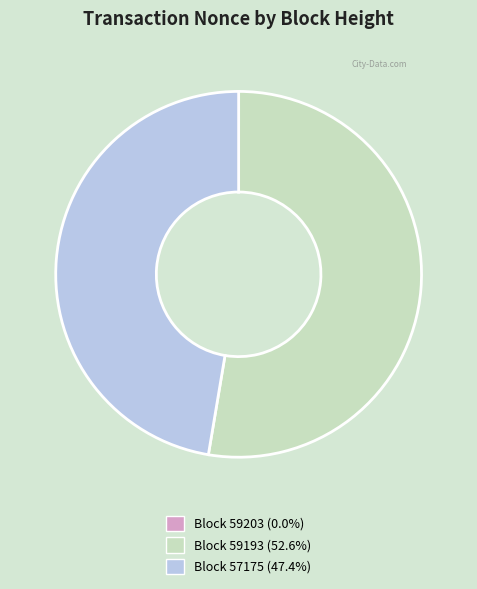

Is there any slice that represents more than half of the pie?

Yes